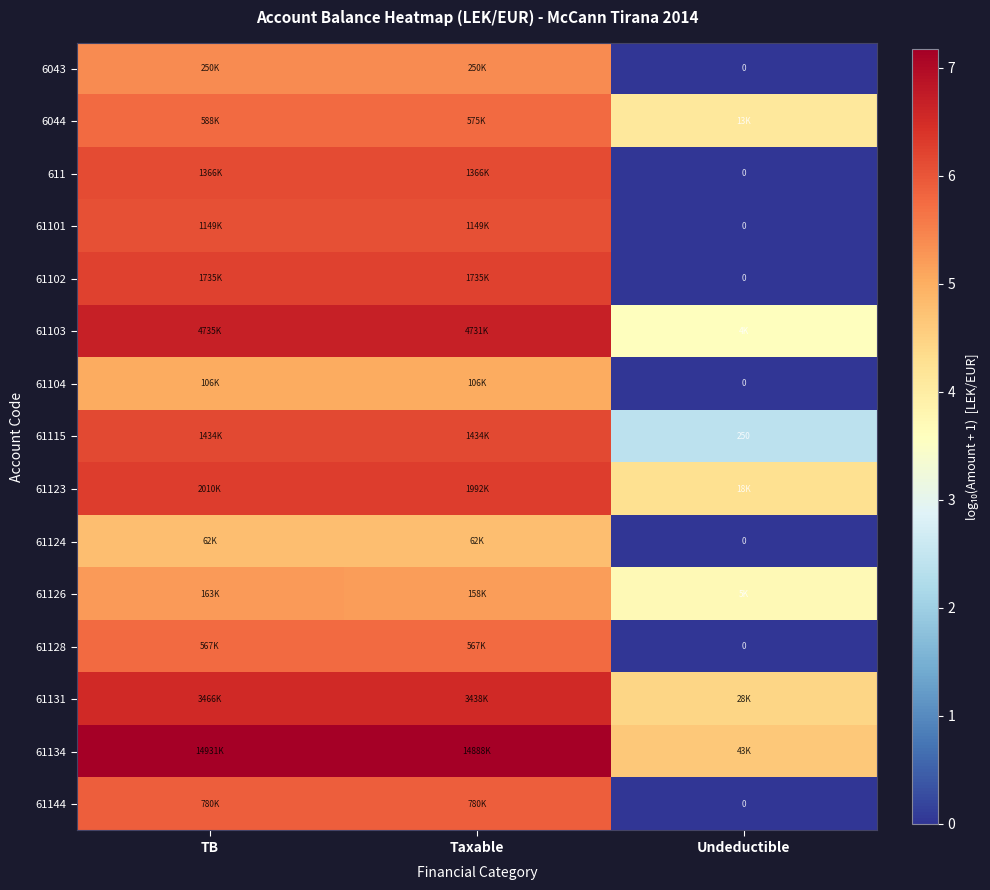

Between Taxable and Undeductible, which is larger?

Taxable